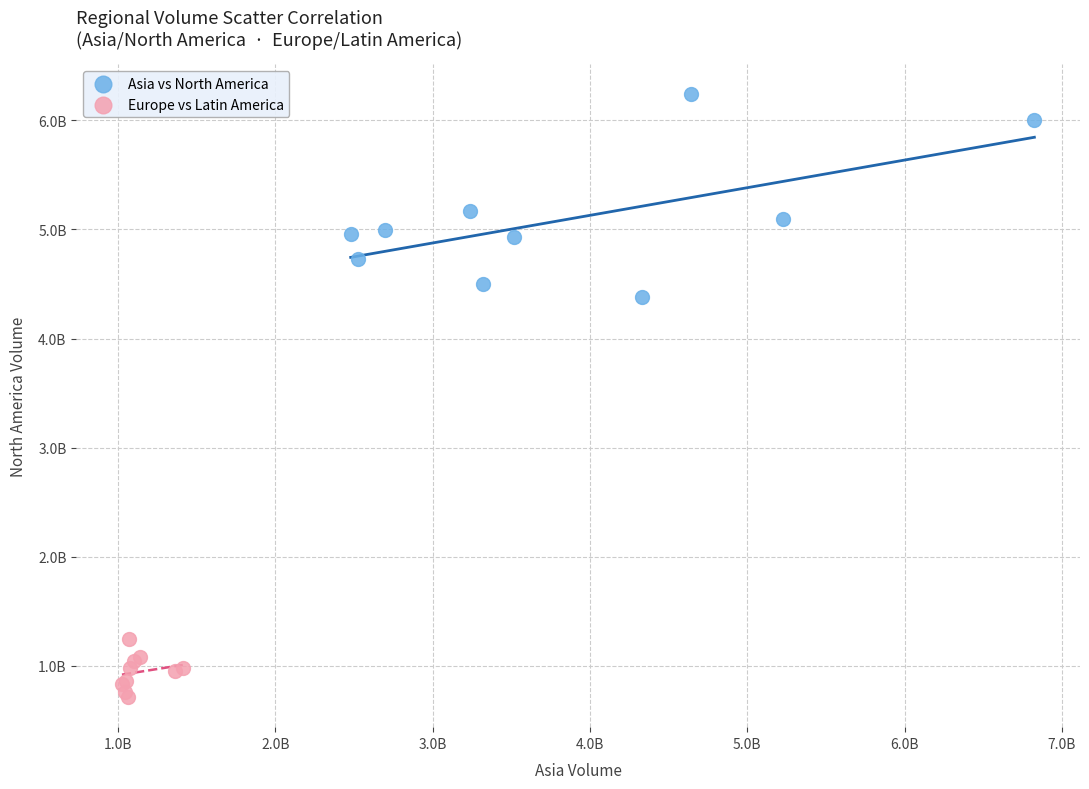

What are all the series names shown in the legend?

Asia vs North America, Europe vs Latin America